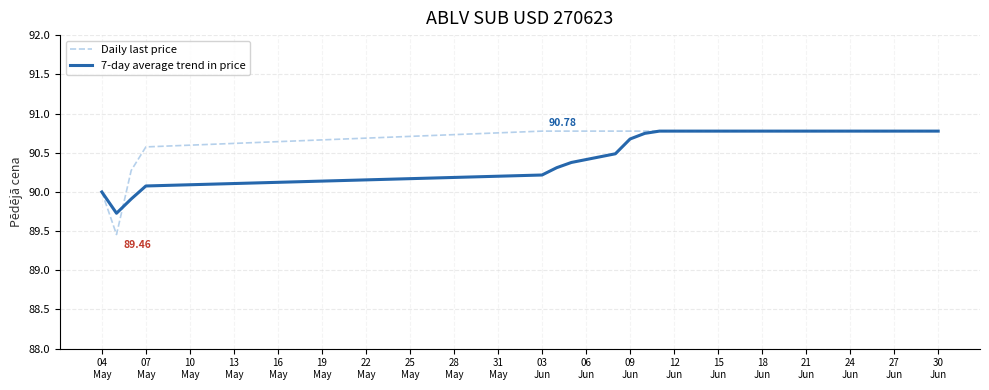

What is the maximum value shown in the chart?

90.8